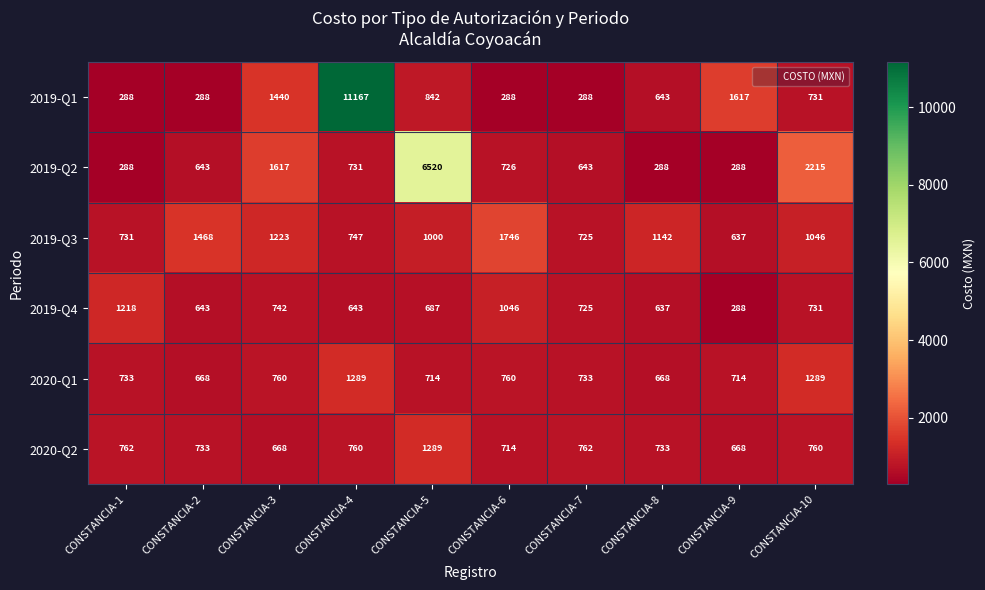

What is the maximum value for 2019-Q3?

1746